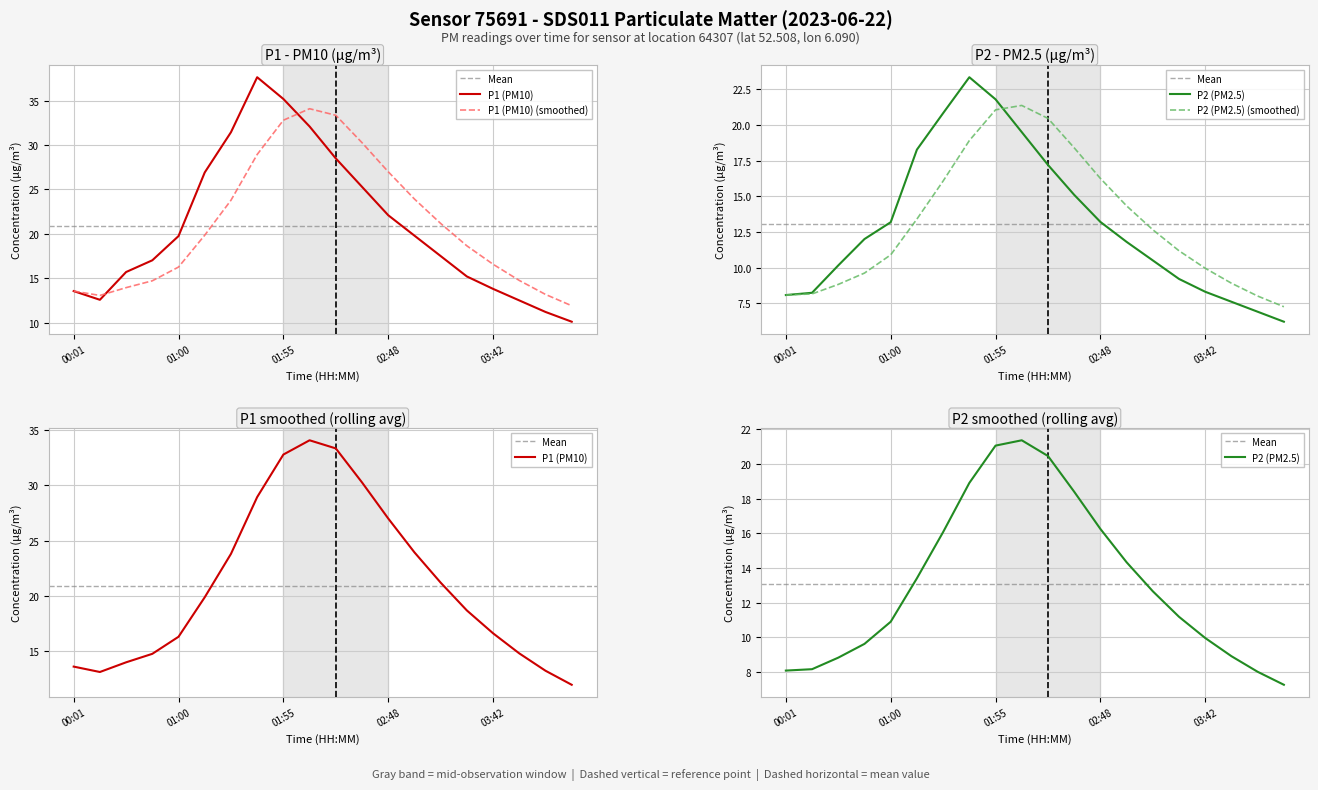

Reading left to right, what are all the values shown in this chart?

P1: 00:01=13.6	00:16=12.6	00:30=15.7	00:45=17.0	01:00=19.8	01:15=26.9	01:28=31.4	01:41=37.6	01:55=35.2	02:08=32.1	02:22=28.5	02:35=25.3	02:48=22.1	03:02=19.8	03:15=17.5	03:28=15.2	03:42=13.8	03:55=12.5	04:08=11.2	04:22=10.1
P2: 00:01=8.1	00:16=8.2	00:30=10.2	00:45=12.0	01:00=13.2	01:15=18.3	01:28=20.8	01:41=23.4	01:55=21.8	02:08=19.5	02:22=17.2	02:35=15.1	02:48=13.2	03:02=11.8	03:15=10.5	03:28=9.2	03:42=8.3	03:55=7.6	04:08=6.9	04:22=6.2